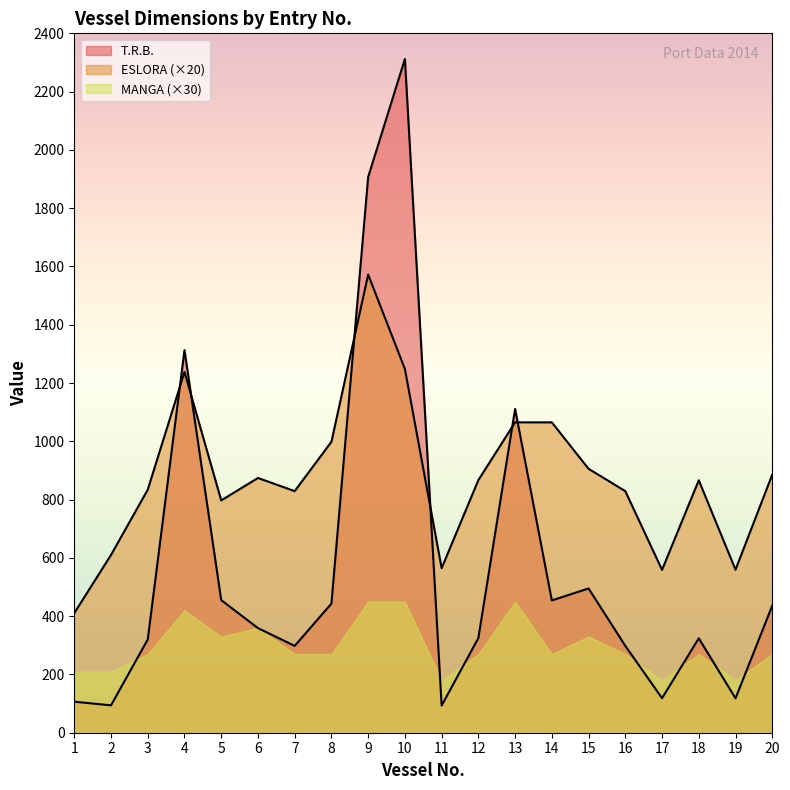

Which series changed the most between 18 and 20?

T.R.B.